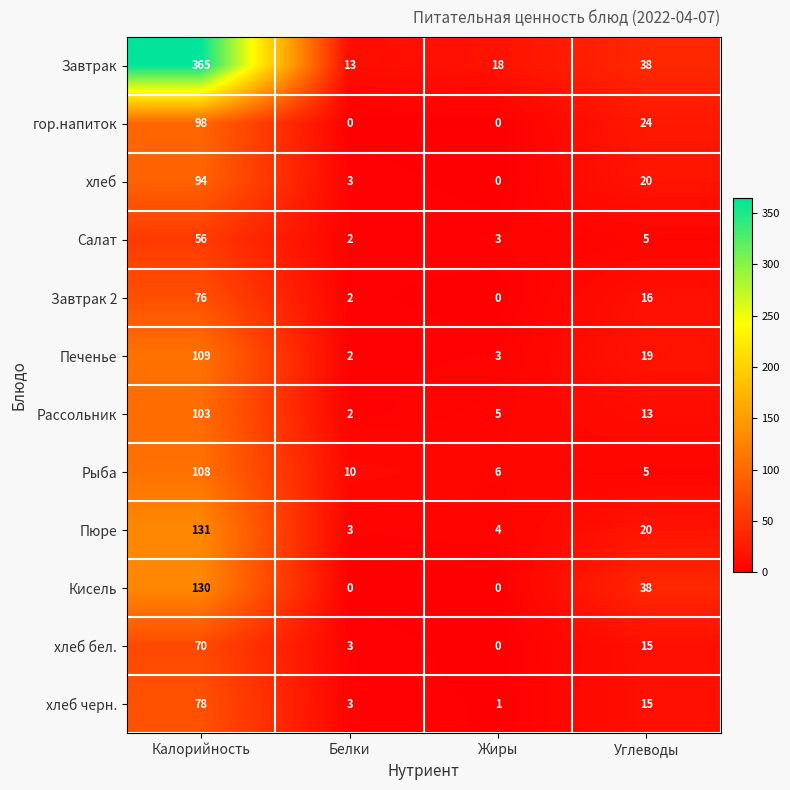

At which category is the sum across all series the highest?

Калорийность